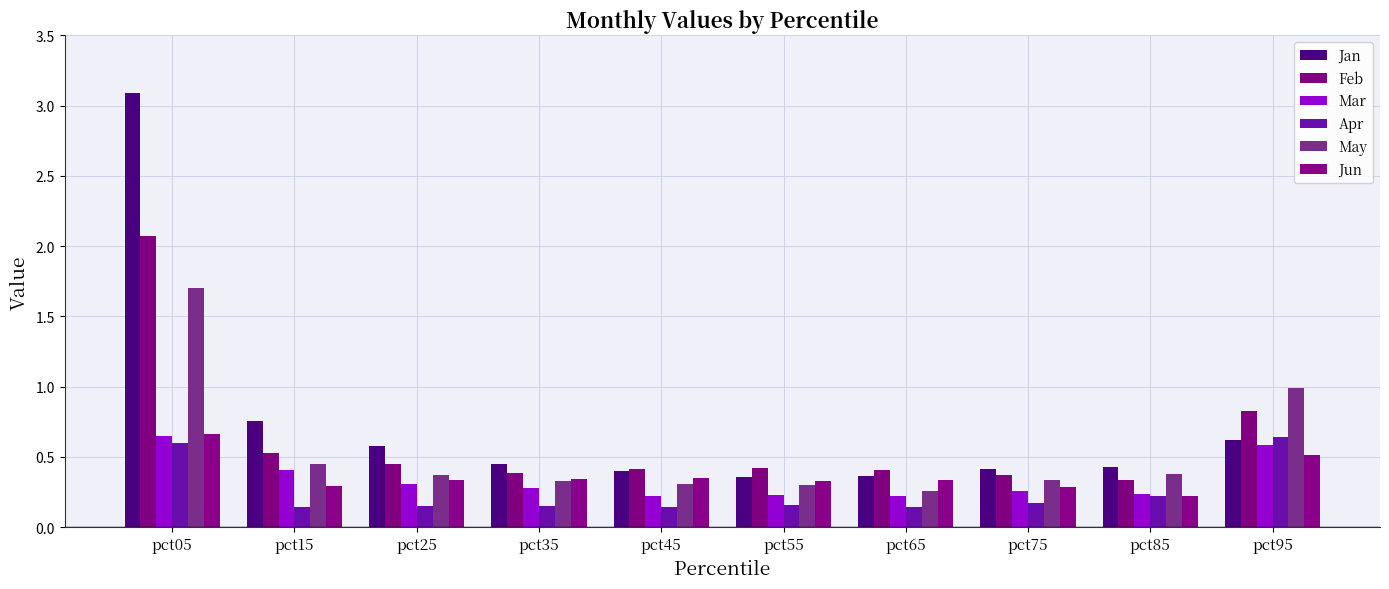

How many bars are there in each group?

6